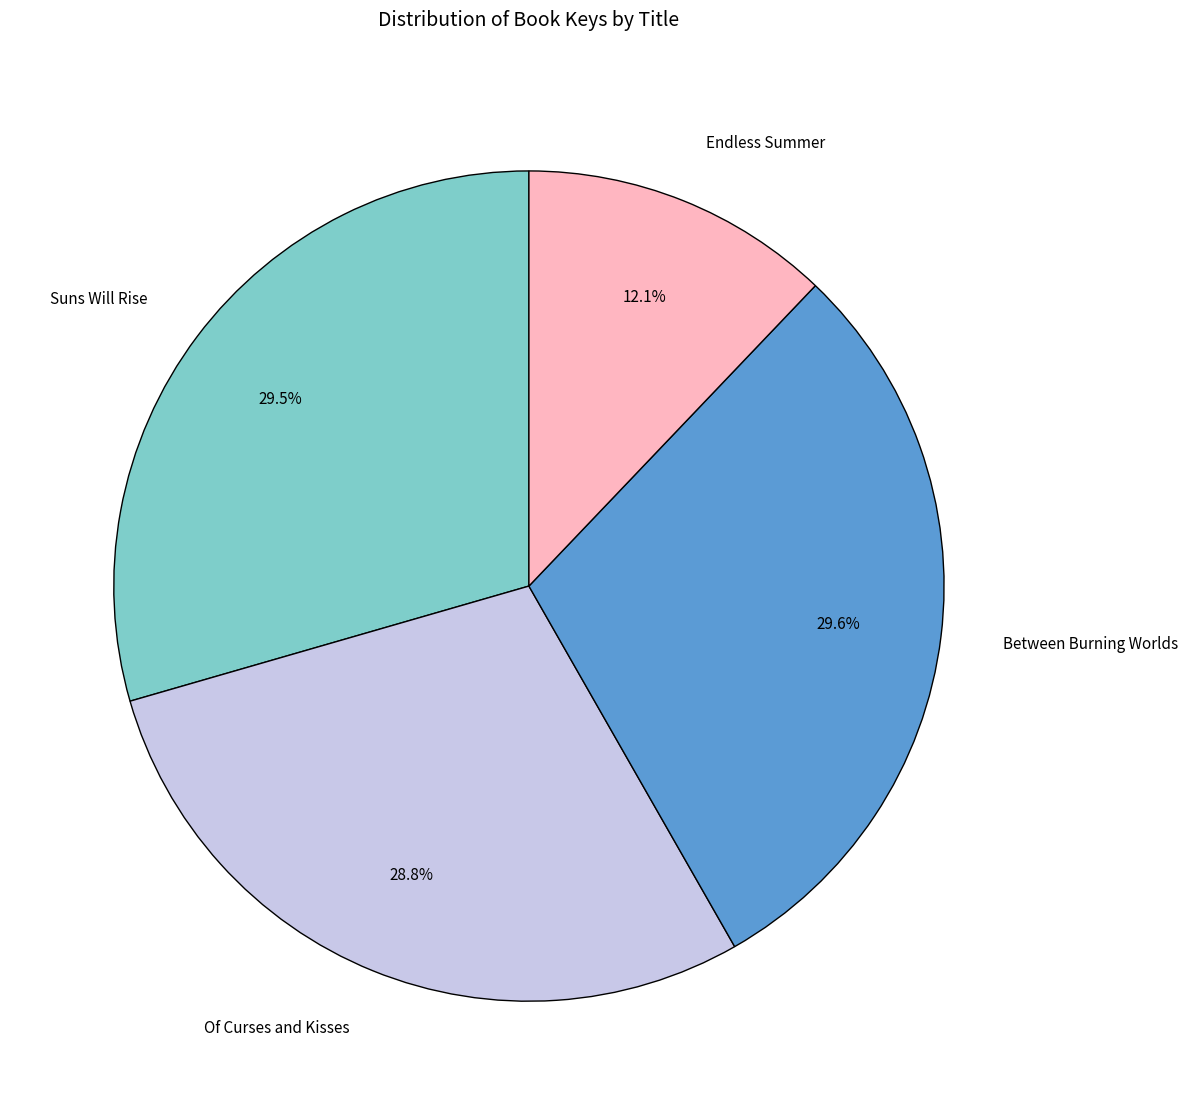

What percentage is the Endless Summer slice, to the nearest percent?

12%